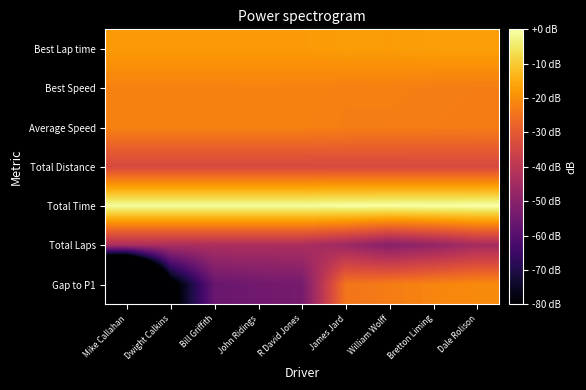

Reading left to right, list all the values displayed in this chart.

Best Lap time: Mike Callahan=-17.9	Dwight Calkins=-17.9	Bill Griffith=-17.9	John Ridings=-17.9	R David Jones=-17.9	James Jard=-17.4	William Wolff=-17.5	Bretton Liming=-17.1	Dale Rolison=-17.0
Best Speed: Mike Callahan=-21.9	Dwight Calkins=-21.9	Bill Griffith=-21.9	John Ridings=-21.9	R David Jones=-21.9	James Jard=-22.4	William Wolff=-22.3	Bretton Liming=-22.7	Dale Rolison=-22.8
Average Speed: Mike Callahan=-22.0	Dwight Calkins=-22.0	Bill Griffith=-22.1	John Ridings=-22.1	R David Jones=-22.1	James Jard=-22.6	William Wolff=-22.7	Bretton Liming=-22.8	Dale Rolison=-22.9
Total Distance: Mike Callahan=-33.9	Dwight Calkins=-33.9	Bill Griffith=-33.9	John Ridings=-33.9	R David Jones=-33.9	James Jard=-33.9	William Wolff=-33.9	Bretton Liming=-33.9	Dale Rolison=-33.9
Total Time: Mike Callahan=-0.9	Dwight Calkins=-0.9	Bill Griffith=-0.8	John Ridings=-0.8	R David Jones=-0.8	James Jard=-0.3	William Wolff=-0.2	Bretton Liming=-0.1	Dale Rolison=0.0
Total Laps: Mike Callahan=-43.2	Dwight Calkins=-43.2	Bill Griffith=-43.2	John Ridings=-43.2	R David Jones=-43.2	James Jard=-46.1	William Wolff=-50.5	Bretton Liming=-48.0	Dale Rolison=-44.5
Gap to P1: Mike Callahan=-180.1	Dwight Calkins=-84.2	Bill Griffith=-56.4	John Ridings=-54.7	R David Jones=-53.9	James Jard=-24.3	William Wolff=-23.0	Bretton Liming=-21.5	Dale Rolison=-20.6